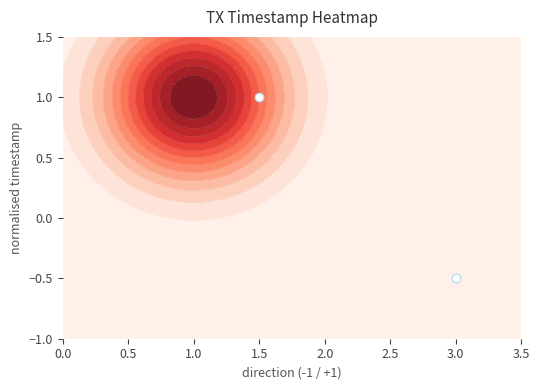

Is it true that the value at 1.5 is 0.7?

False